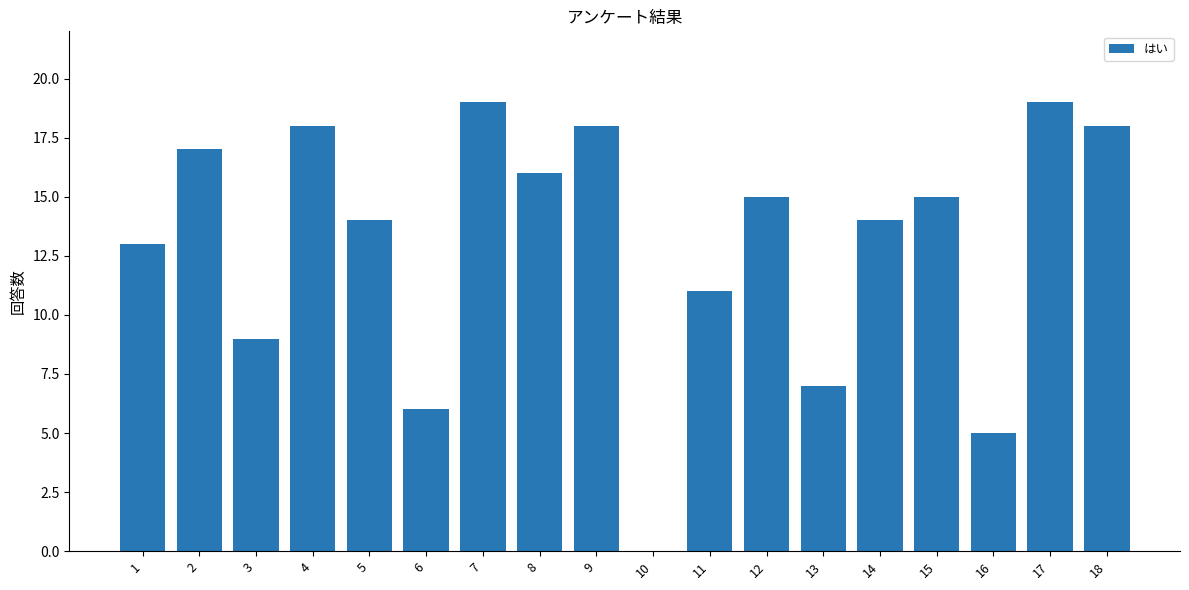

Reading right to left, what are all the values shown in this chart?

18=18	17=19	16=5	15=15	14=14	13=7	12=15	11=11	10=0	9=18	8=16	7=19	6=6	5=14	4=18	3=9	2=17	1=13